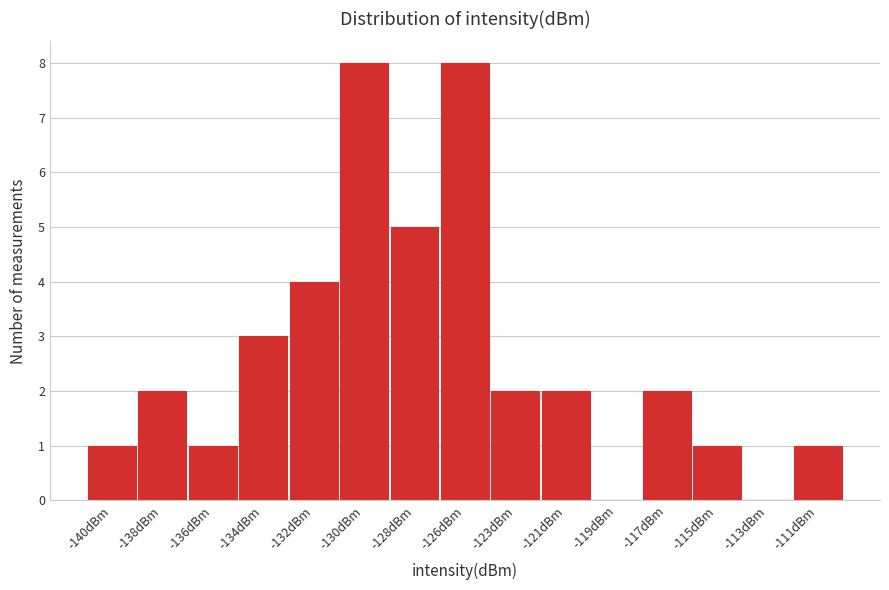

Reading right to left, what are all the values shown in this chart?

-111dBm=1	-113dBm=0	-115dBm=1	-117dBm=2	-119dBm=0	-121dBm=2	-123dBm=2	-126dBm=8	-128dBm=5	-130dBm=8	-132dBm=4	-134dBm=3	-136dBm=1	-138dBm=2	-140dBm=1